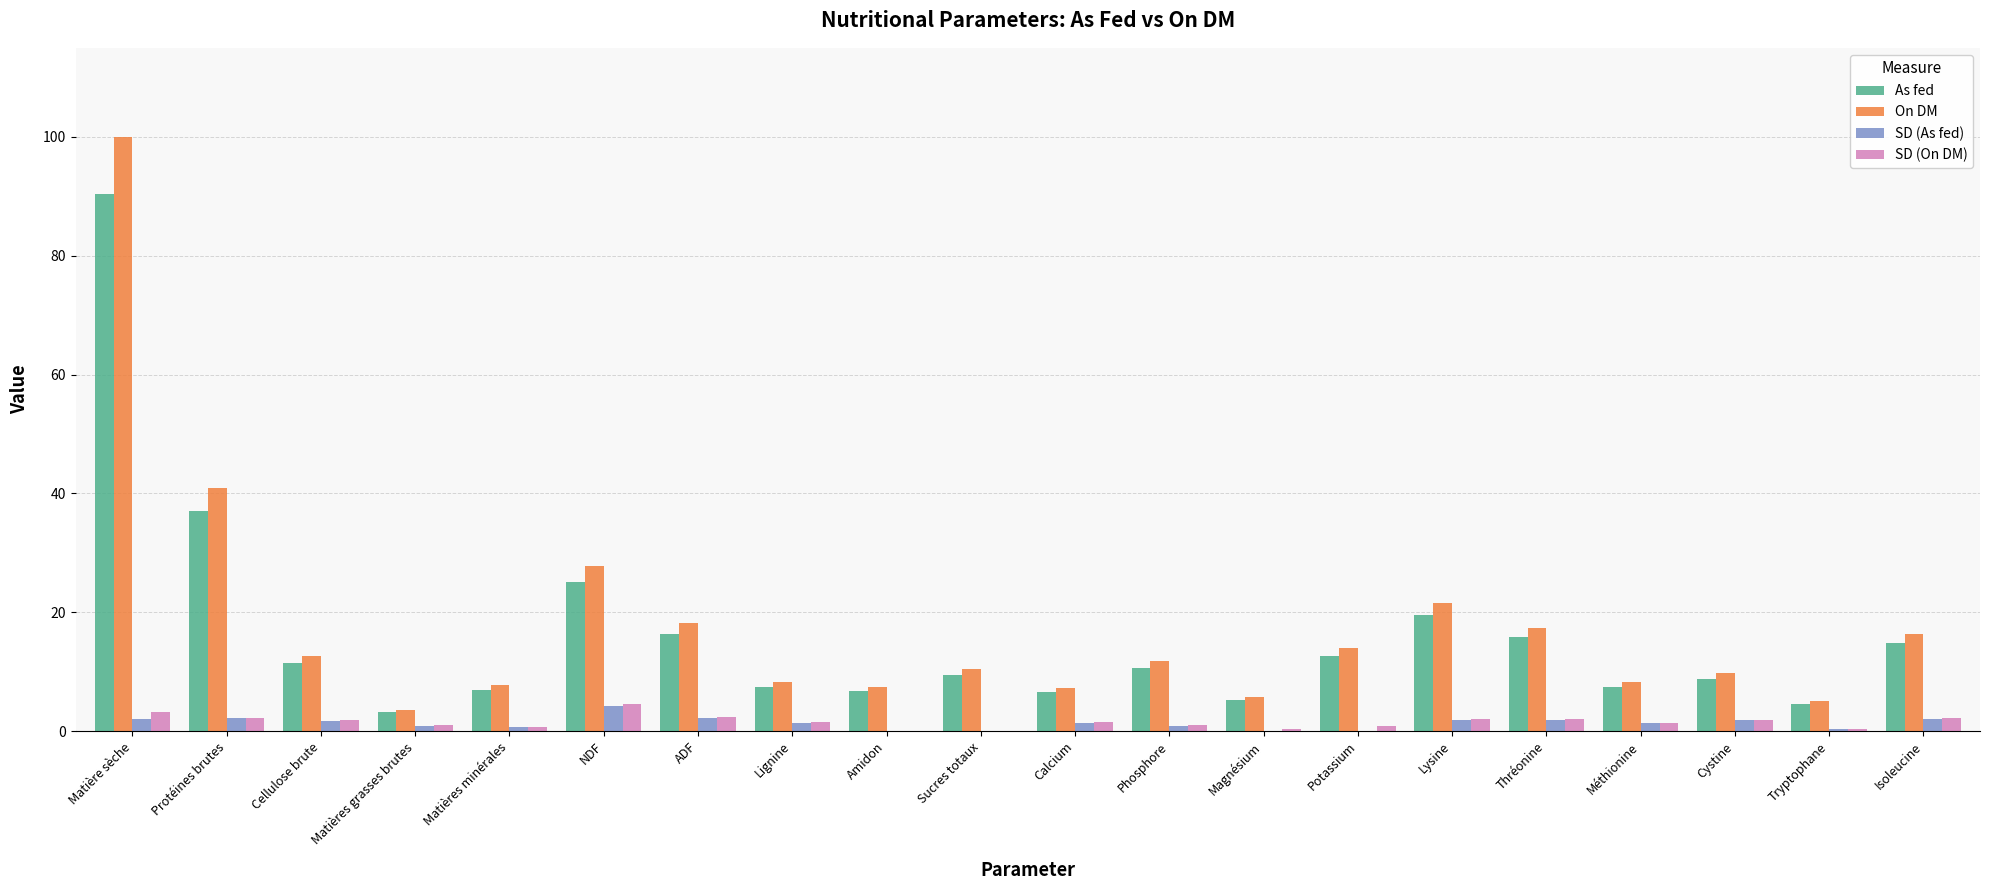

How many groups of bars are there?

20